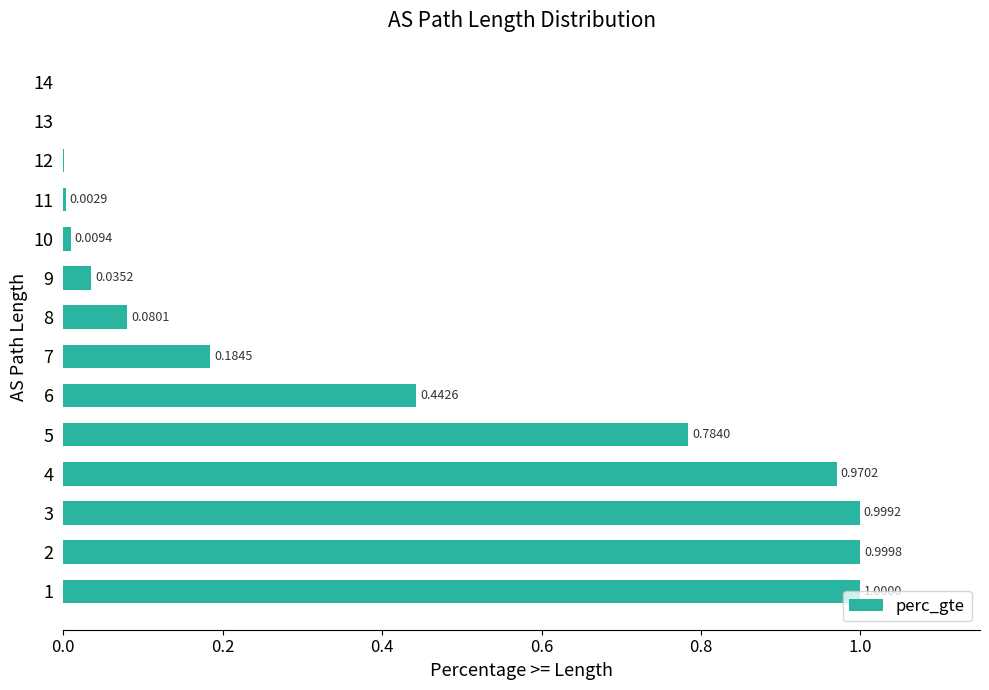

Which has a higher value, 5 or 13?

5